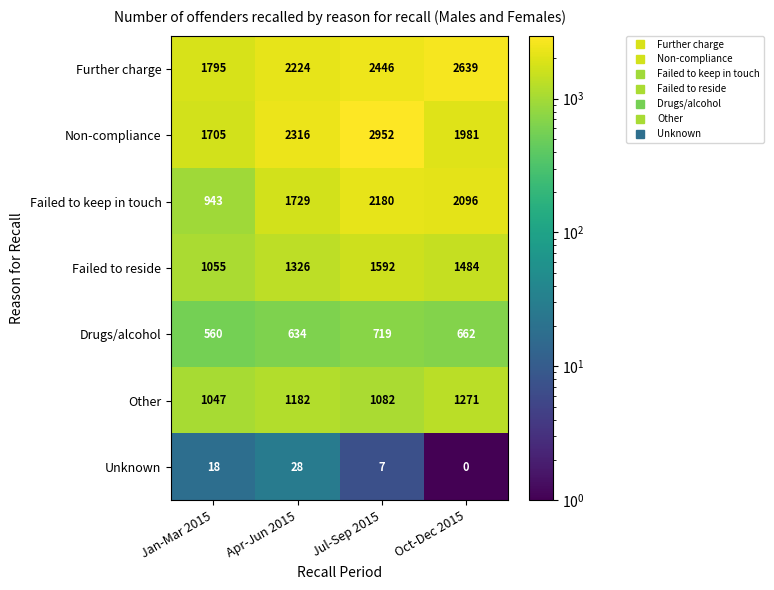

Where is Further charge nearest to the value 2217?

Apr-Jun 2015